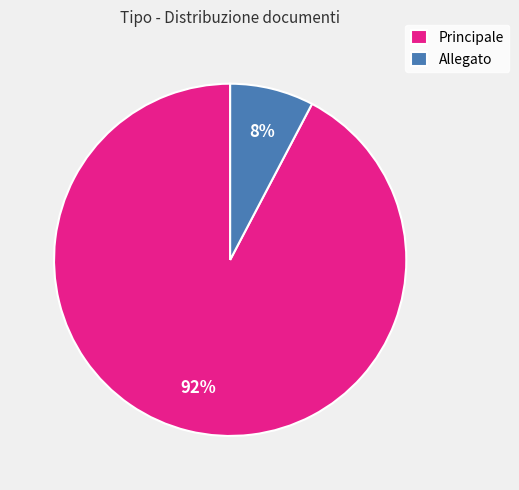

True or false: Principale accounts for 92% of the total.

True